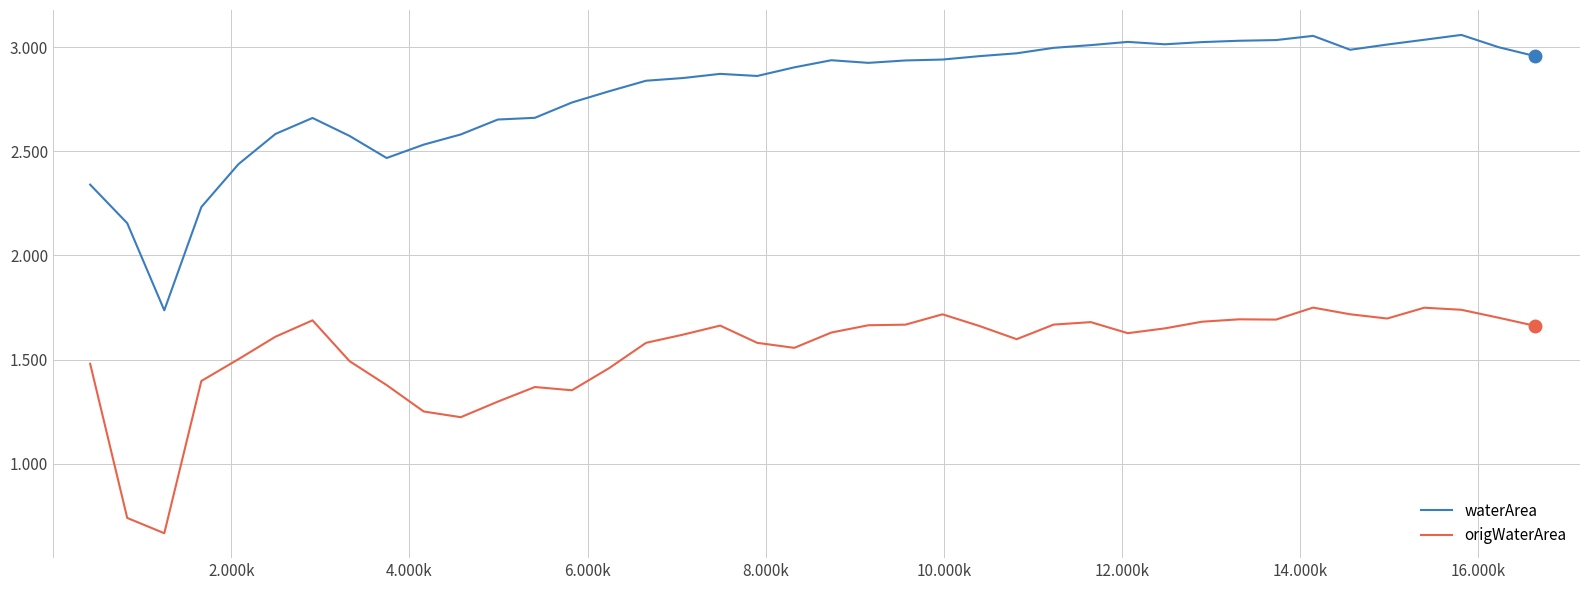

True or false: waterArea and origWaterArea cross at least once.

False